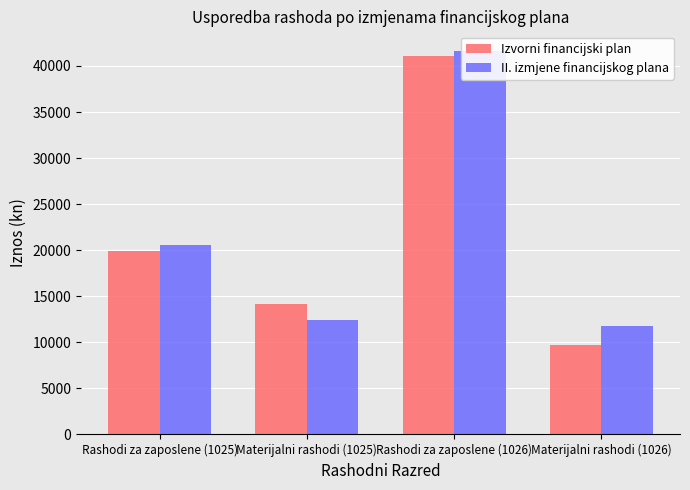

What is the total value across all series at Materijalni rashodi (1025)?

26514.8